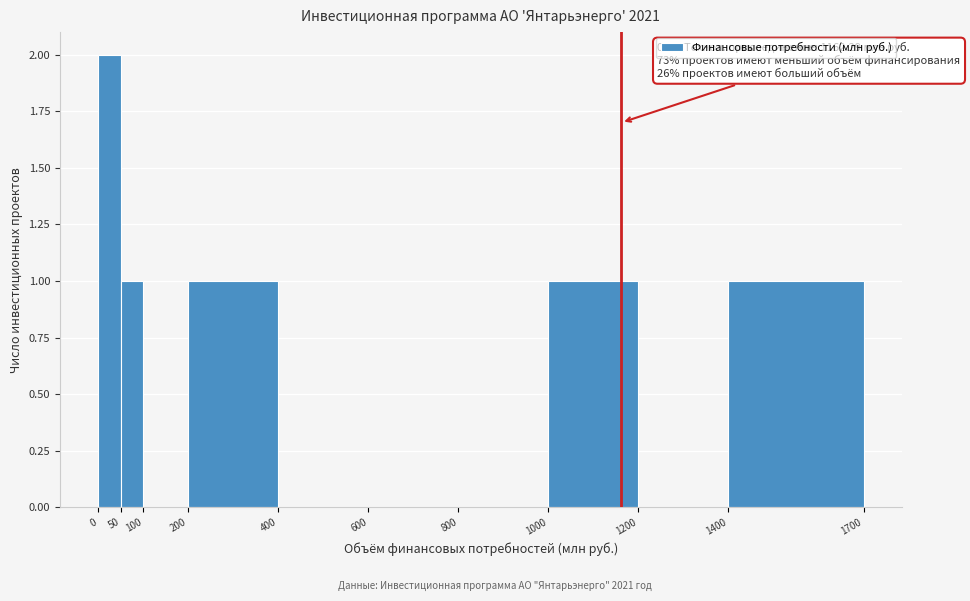

Which range on the x-axis has the tallest bar?

0 to 50